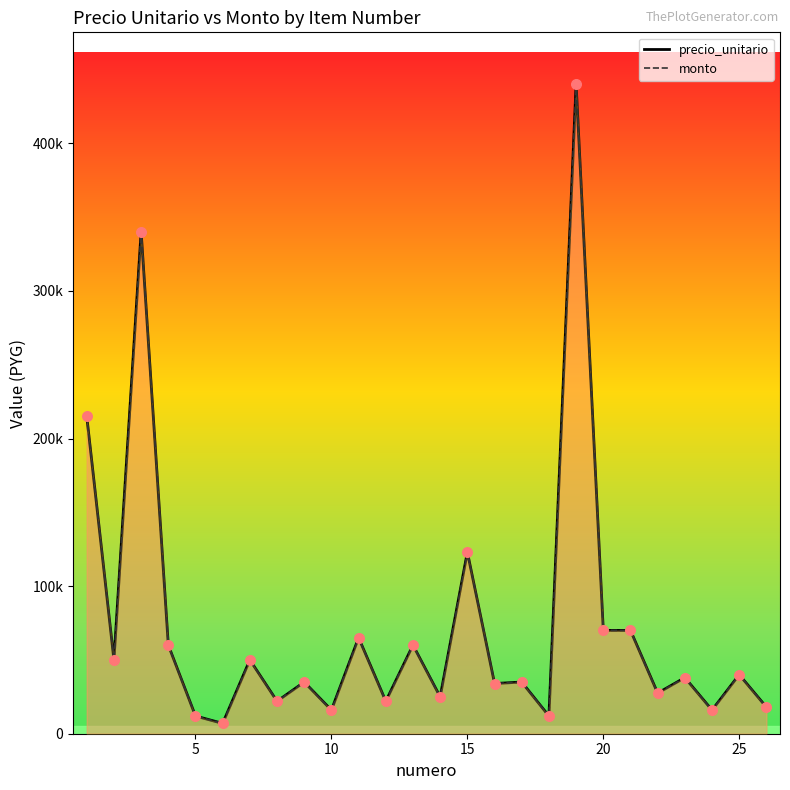

What are all the series names shown in the legend?

precio_unitario, monto